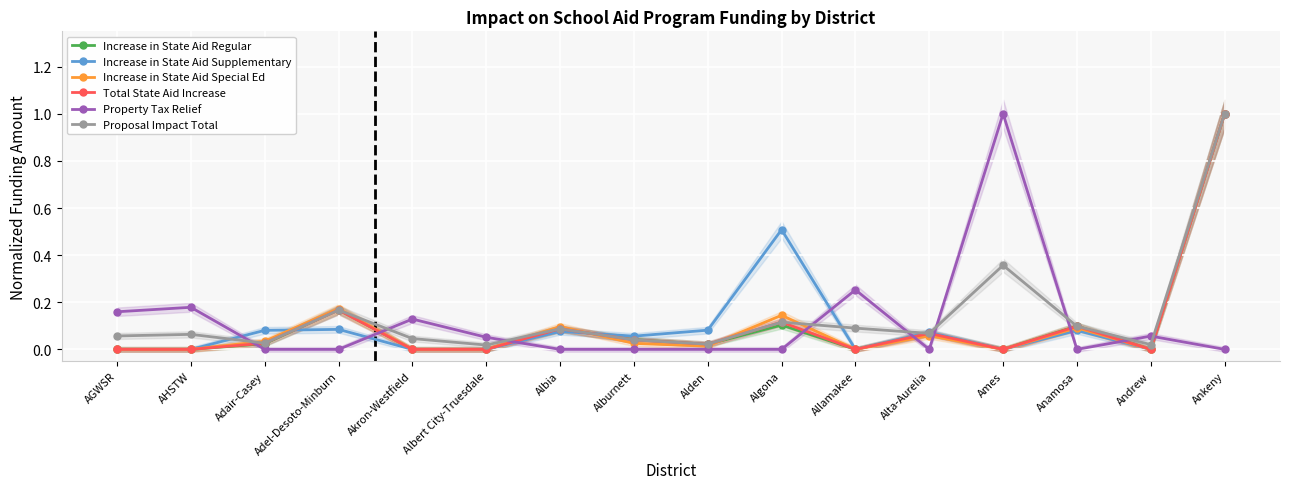

How many distinct data groups are displayed?

6